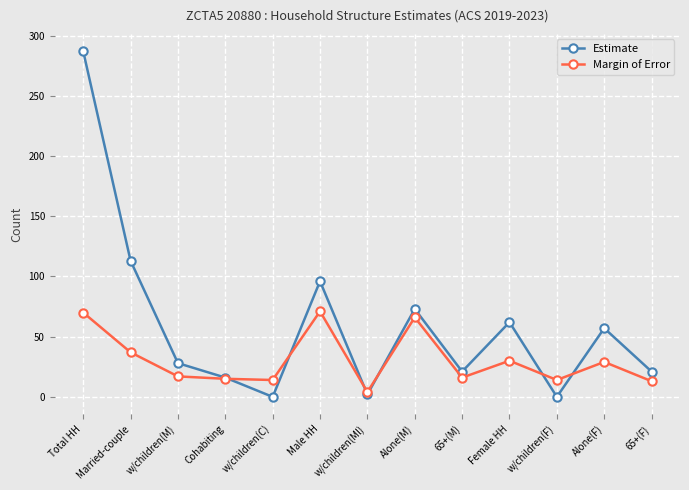

Where is the first local maximum for Estimate?

Male HH